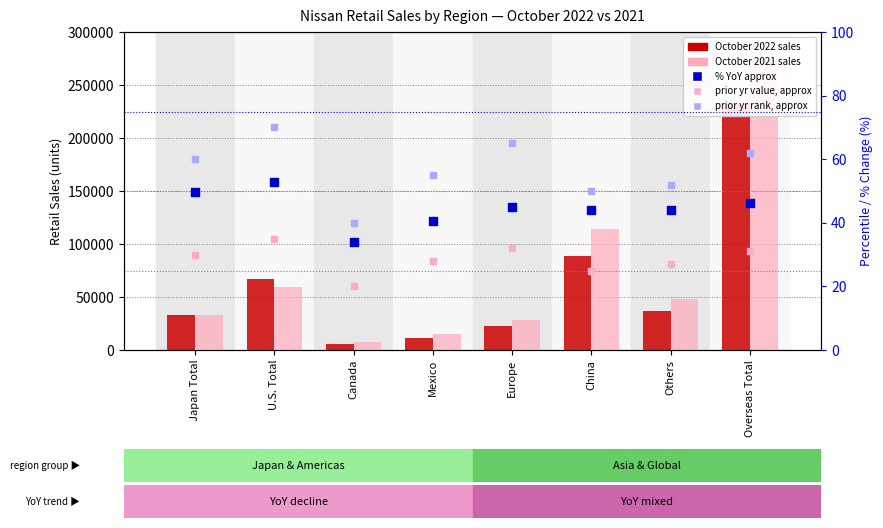

Which series has the widest spread of Y values?

October 2021